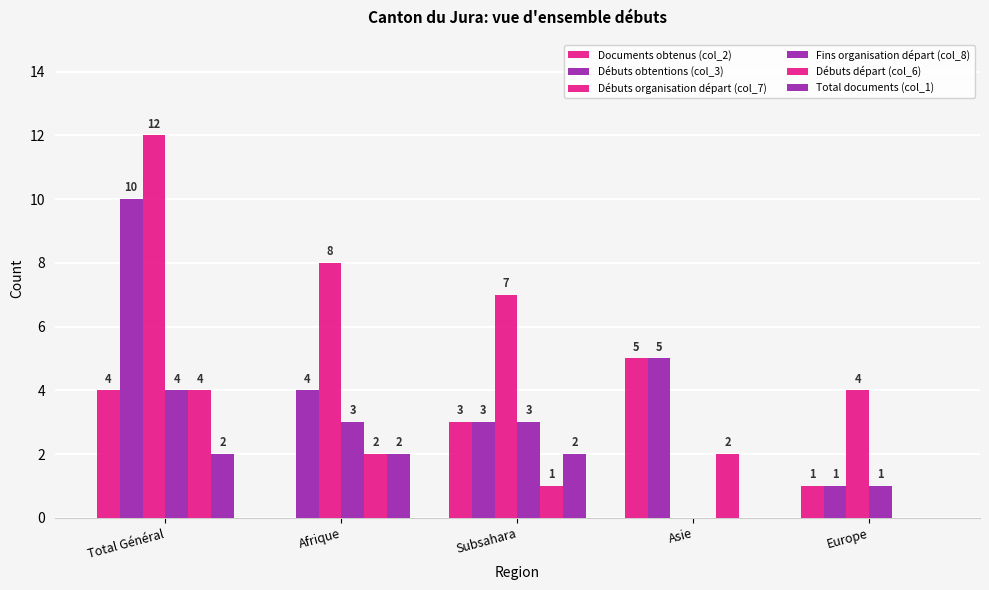

Are the bars grouped side by side (vs. stacked)?

Yes